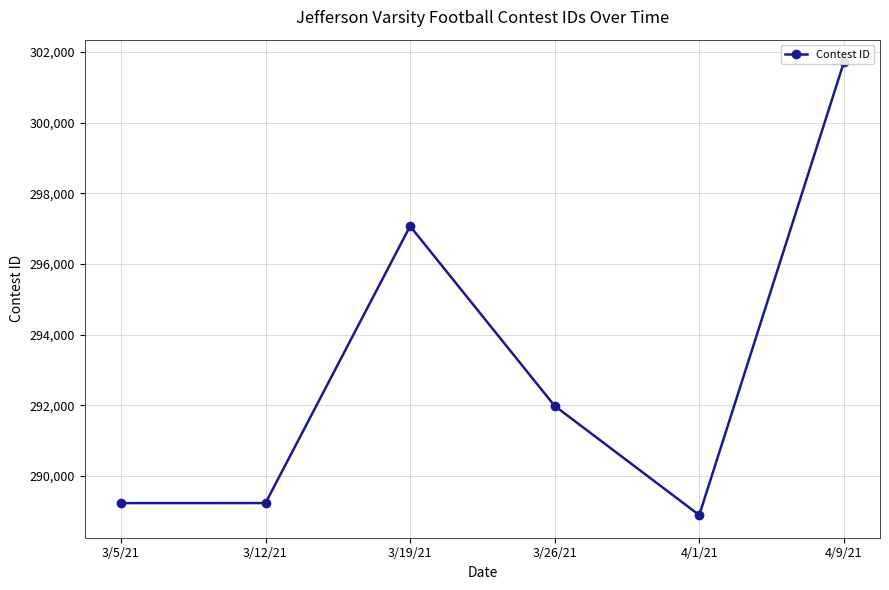

True or false: there are more than 0 points higher than both neighbors.

True